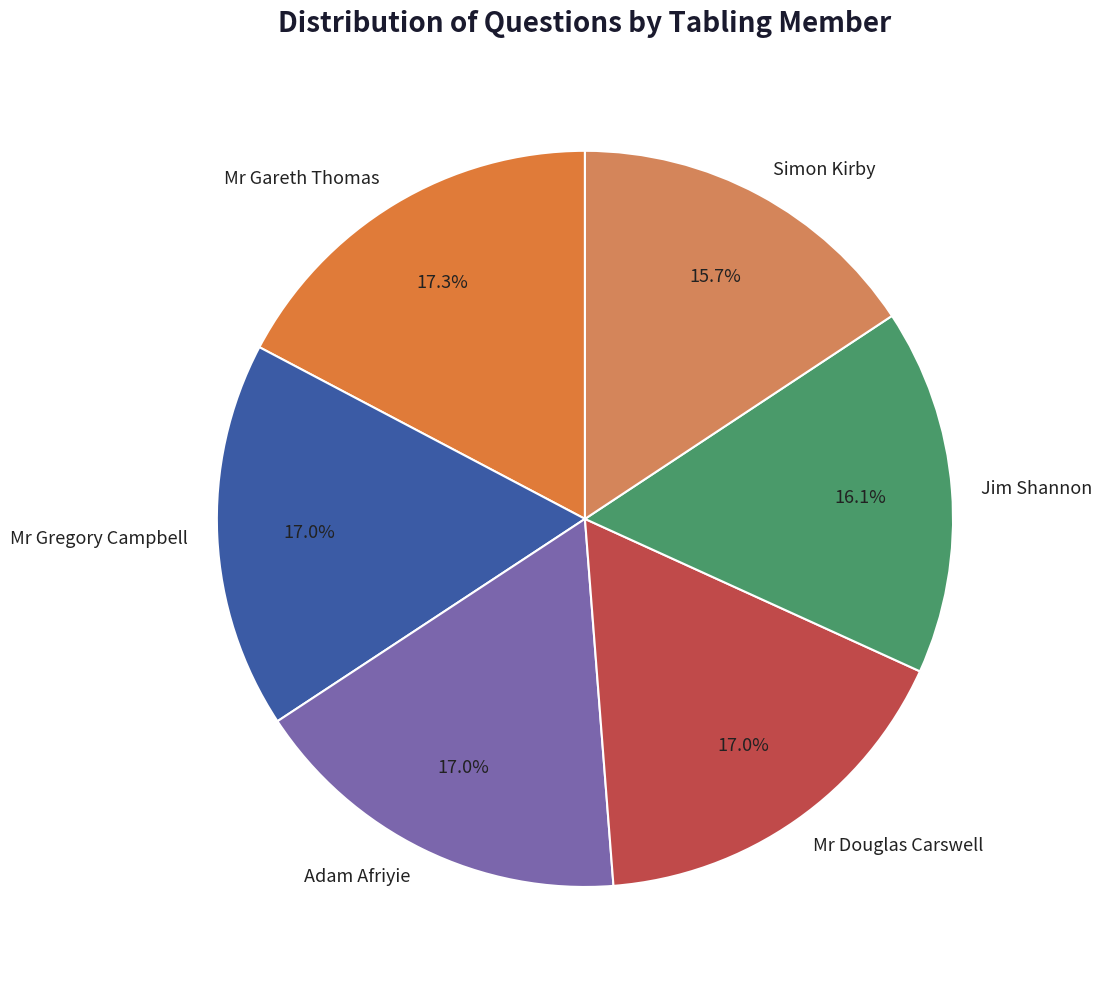

Does Mr Gregory Campbell represent more than half of the total?

No